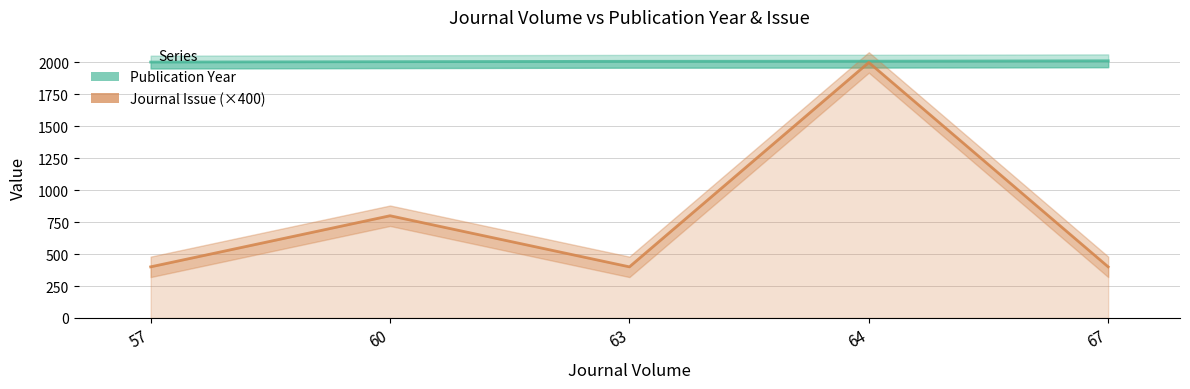

True or false: Journal Issue (×400) and Publication Year cross at least once.

False